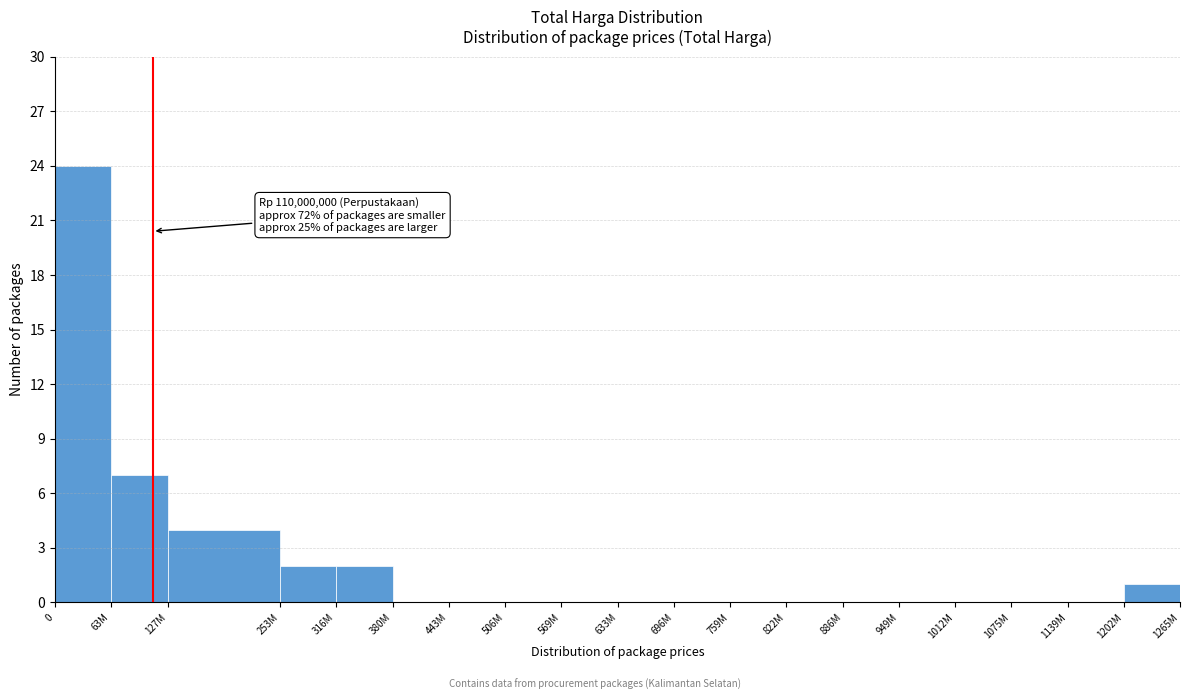

Reading left to right, list all the values displayed in this chart.

0=24	63M=7	127M=4	253M=2	316M=2	380M=0	443M=0	506M=0	569M=0	633M=0	696M=0	759M=0	822M=0	886M=0	949M=0	1012M=0	1075M=0	1139M=0	1202M=1